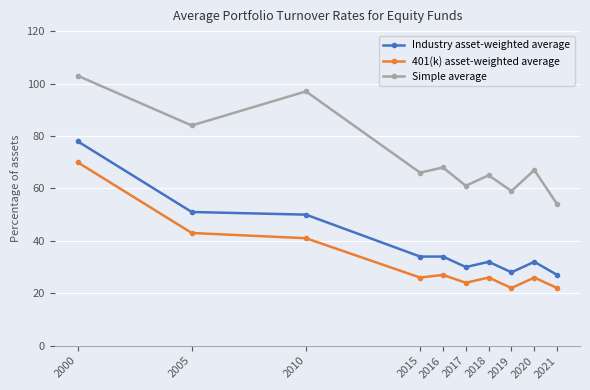

How many distinct data groups are displayed?

3